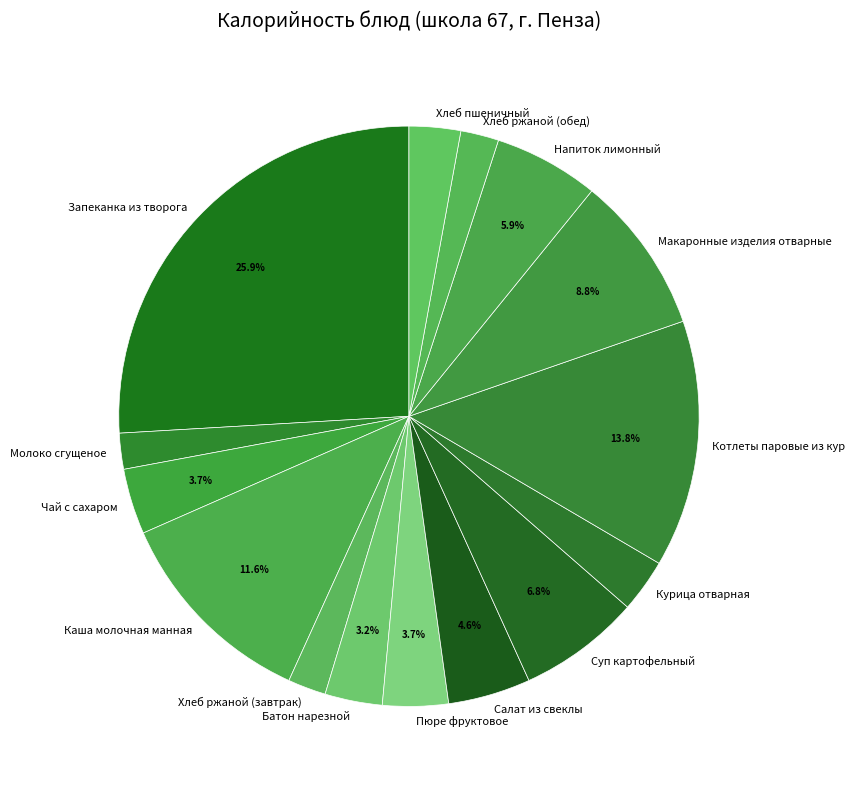

To the nearest percent, what is the combined percentage of Чай с сахаром and Молоко сгущеное?

6%